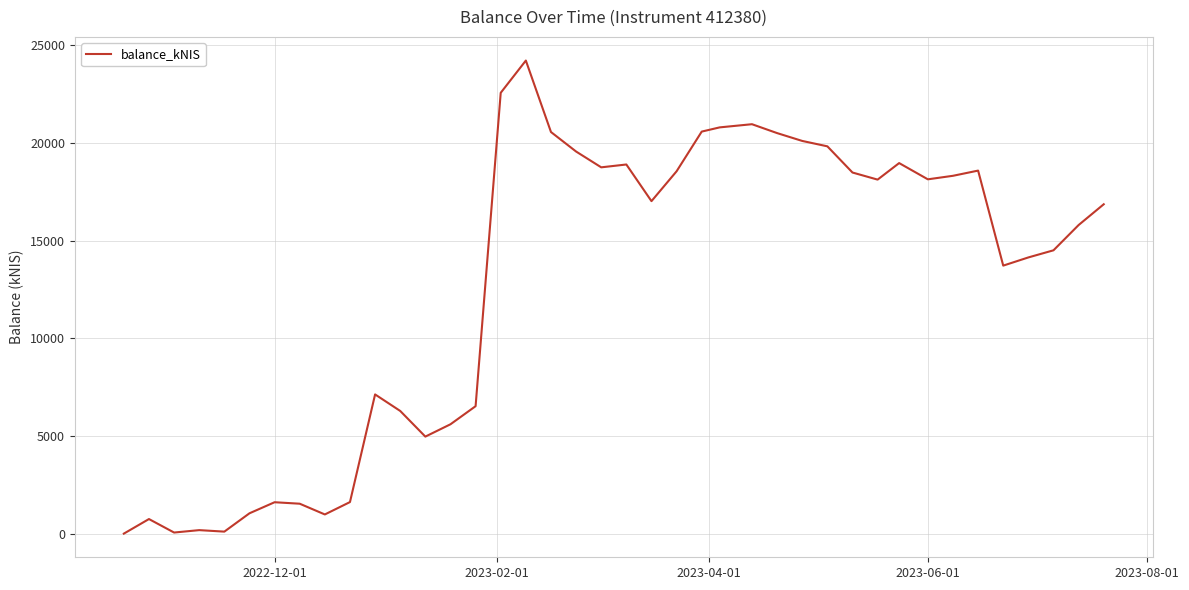

What is the greatest value displayed?

24205.2